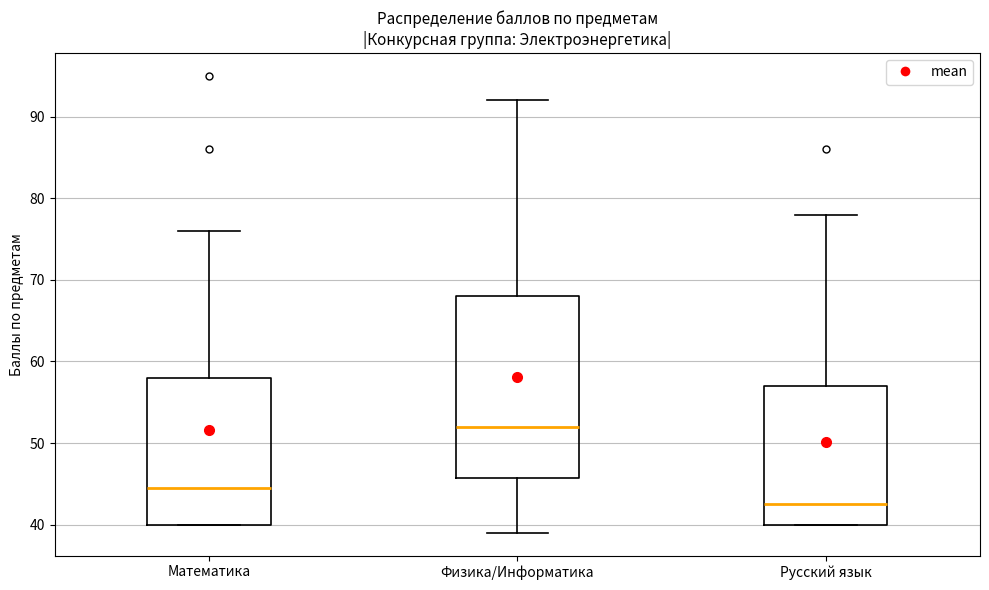

Reading left to right, read every box against the y-axis: the position of its median line, the range the box covers, and the ends of its whiskers. The values are not printed on the chart, so give them approximately, as read against the axis.

Математика: median 45, box 40 to 58, whiskers 40 to 76
Физика/Информатика: median 52, box 46 to 68, whiskers 39 to 92
Русский язык: median 43, box 40 to 57, whiskers 40 to 78